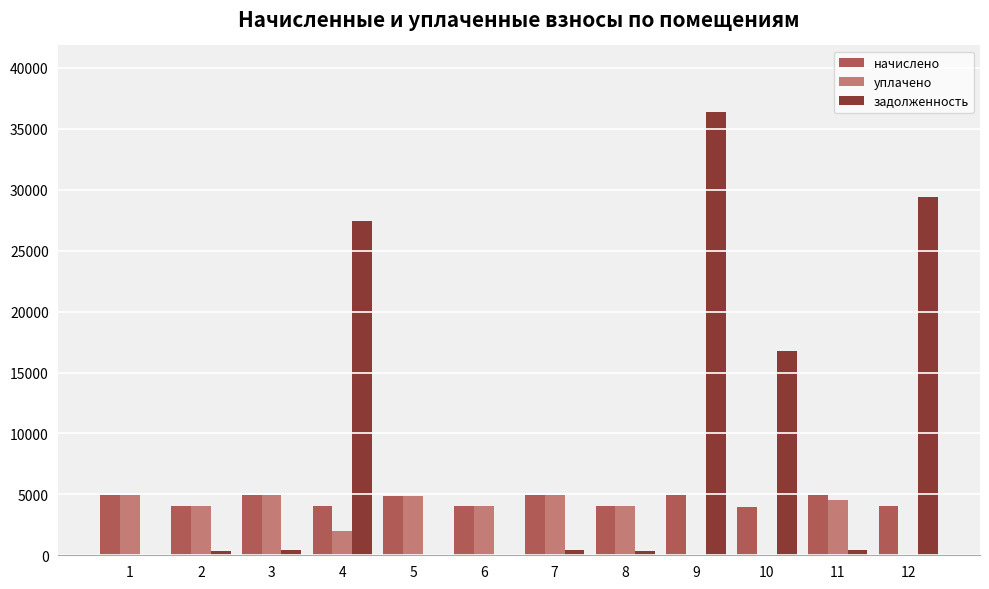

Does the chart contain stacked bars?

No